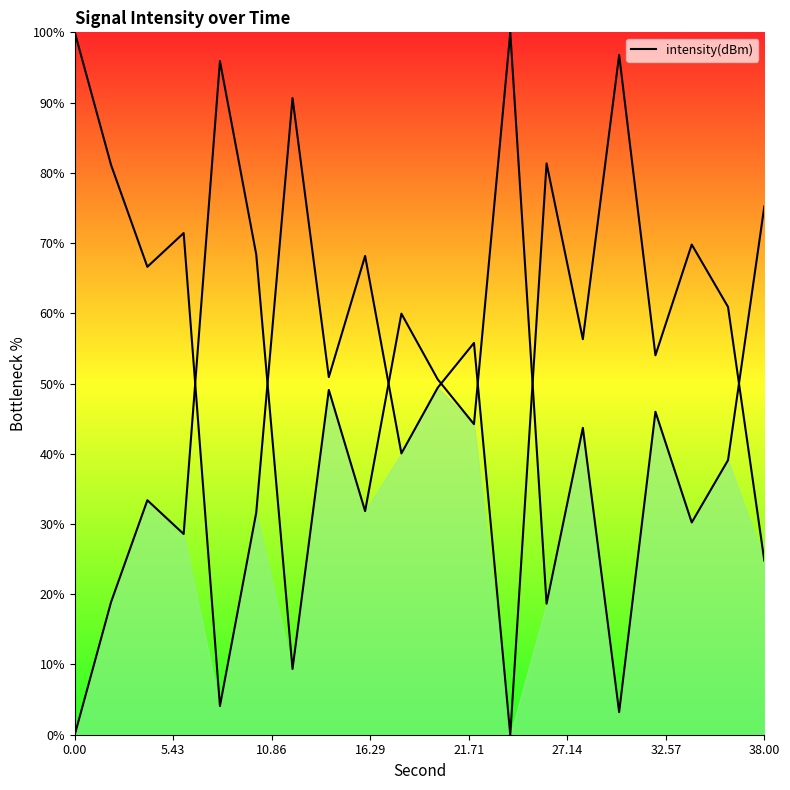

True or false: the data has more than 2 interior local peaks.

True